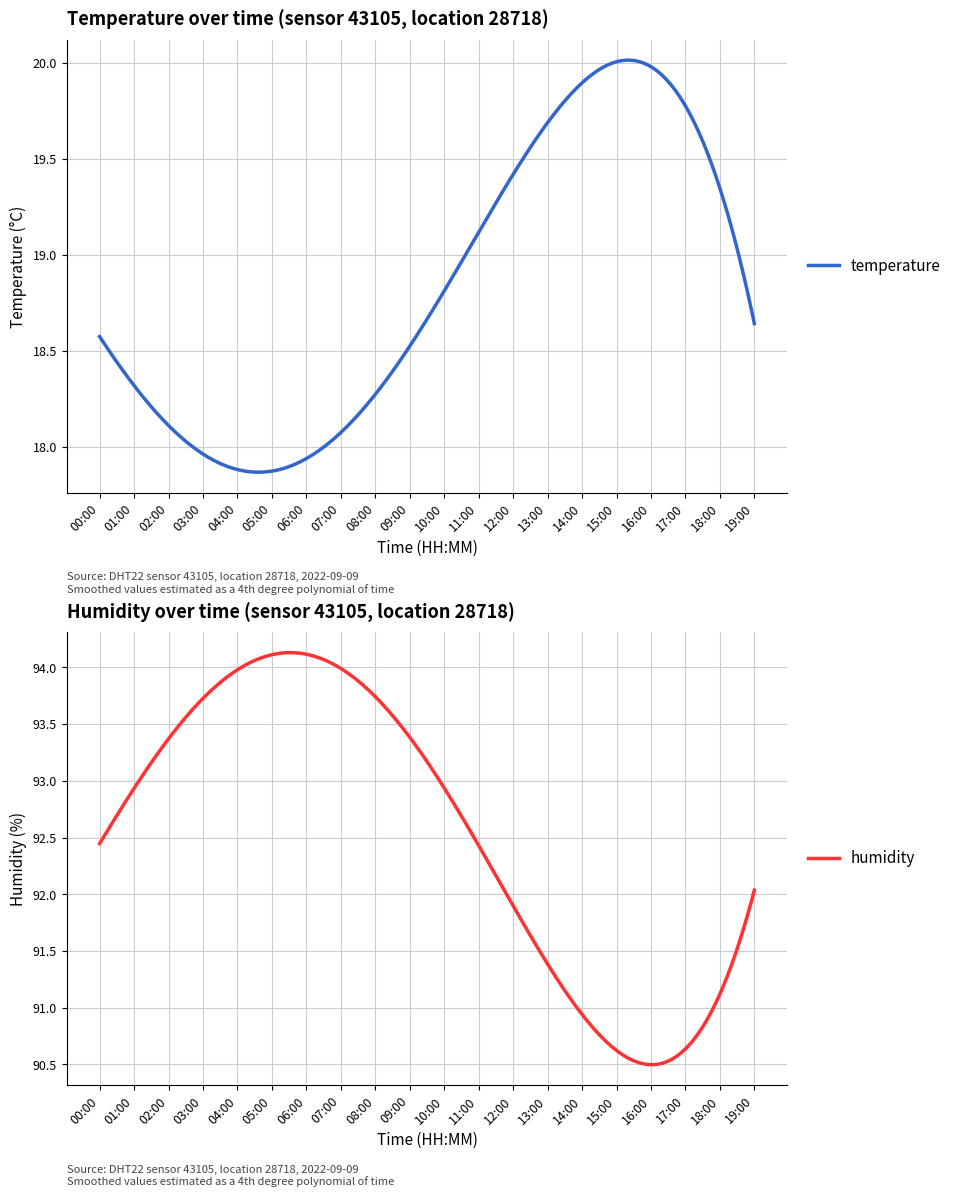

What is the label of the 10th point from the right?

10:00